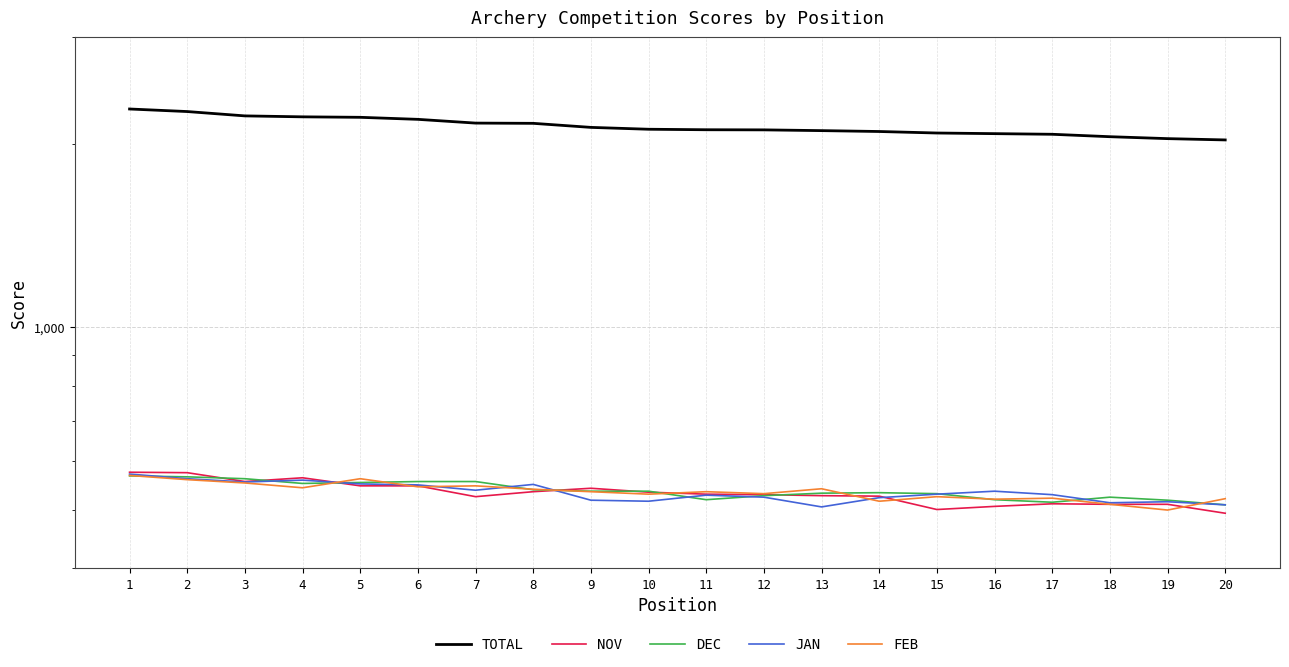

True or false: JAN has more than 0 interior local peaks.

True